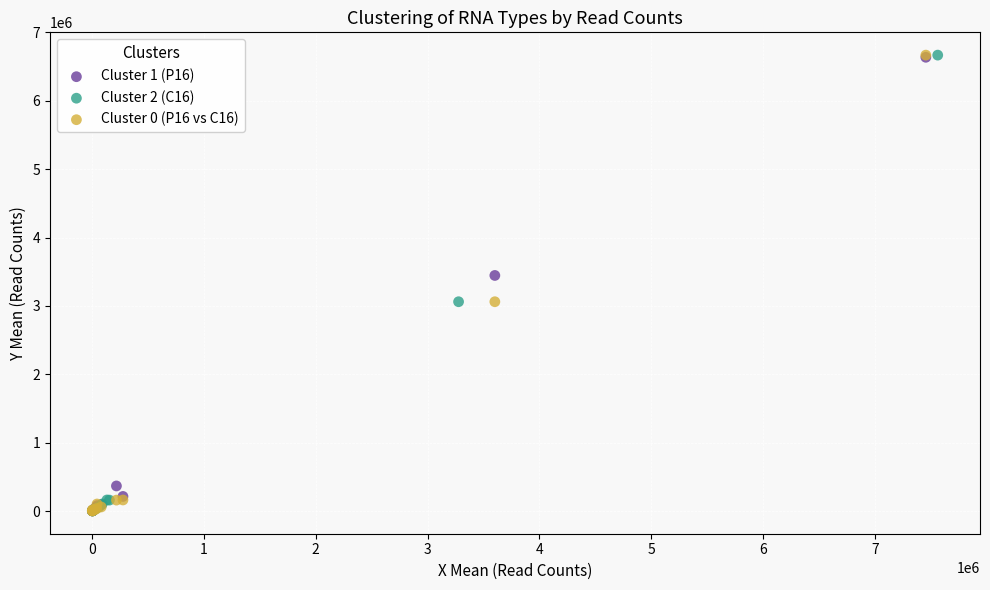

What are all the series names shown in the legend?

Cluster 1 (P16), Cluster 2 (C16), Cluster 0 (P16 vs C16)